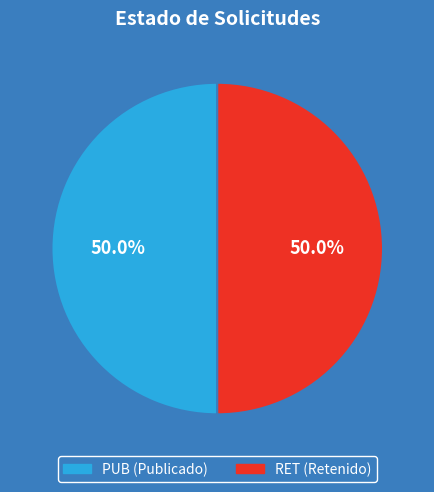

Do PUB and RET together represent more than half of the pie?

Yes